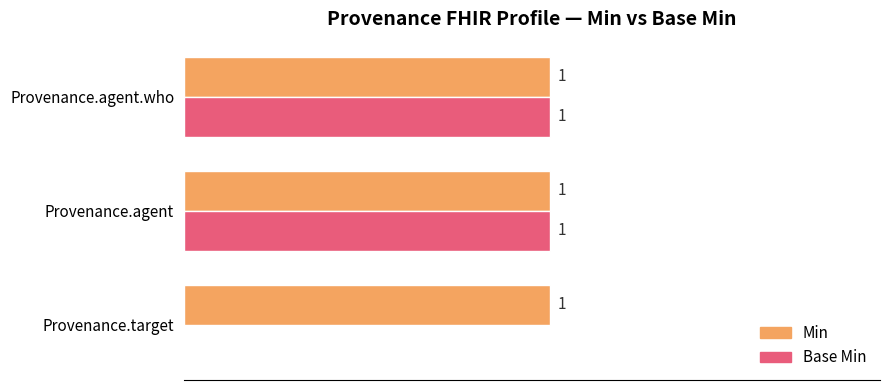

Between Provenance.target and Provenance.agent, which series saw the biggest shift?

Base Min